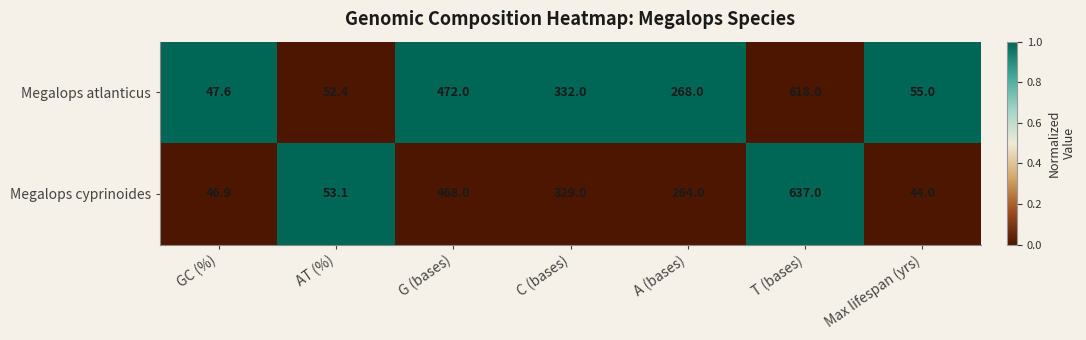

Is it true that Megalops cyprinoides equals 503.8 at C (bases)?

False